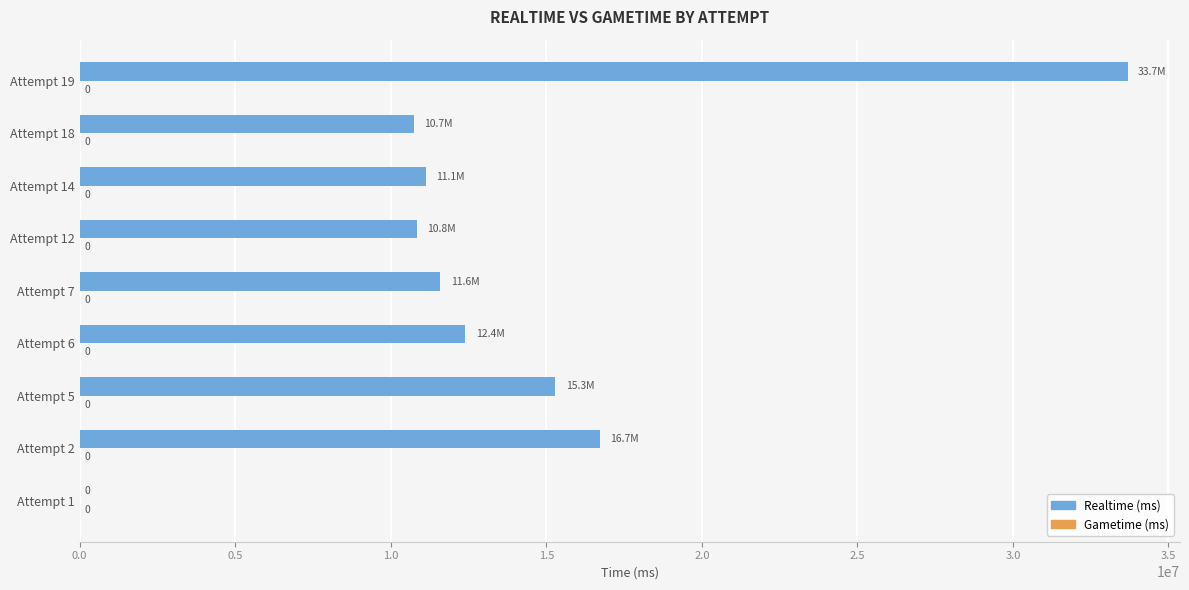

What is the sum of all values?

122394316